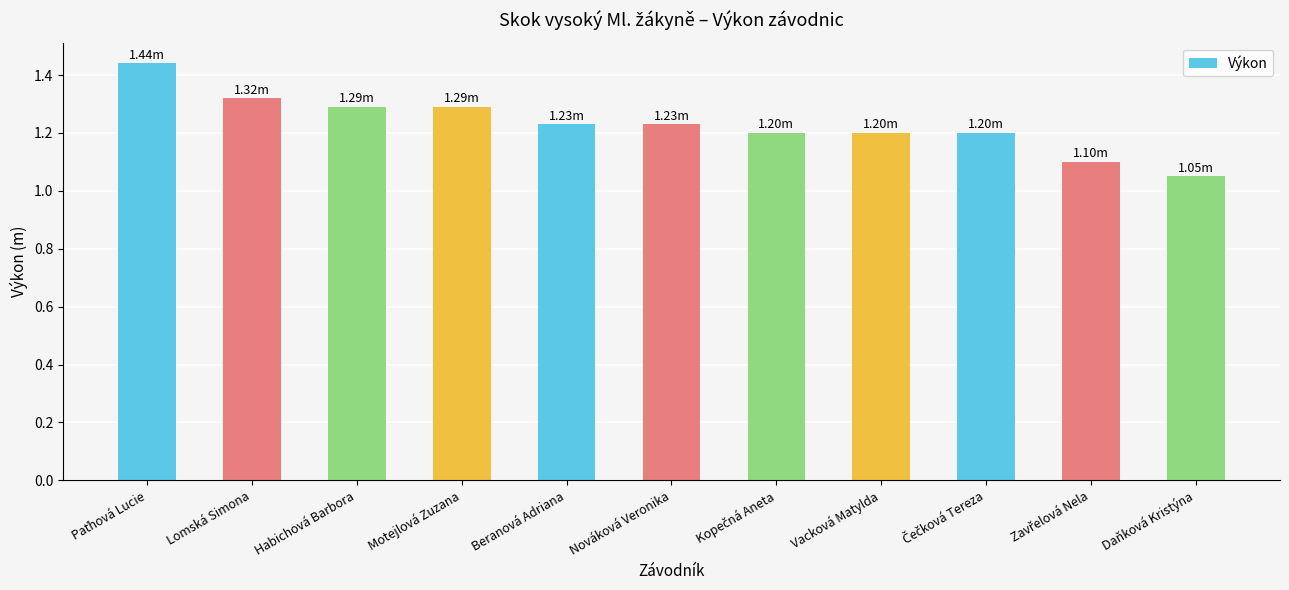

What is the label of the 7th bar from the right?

Beranová Adriana